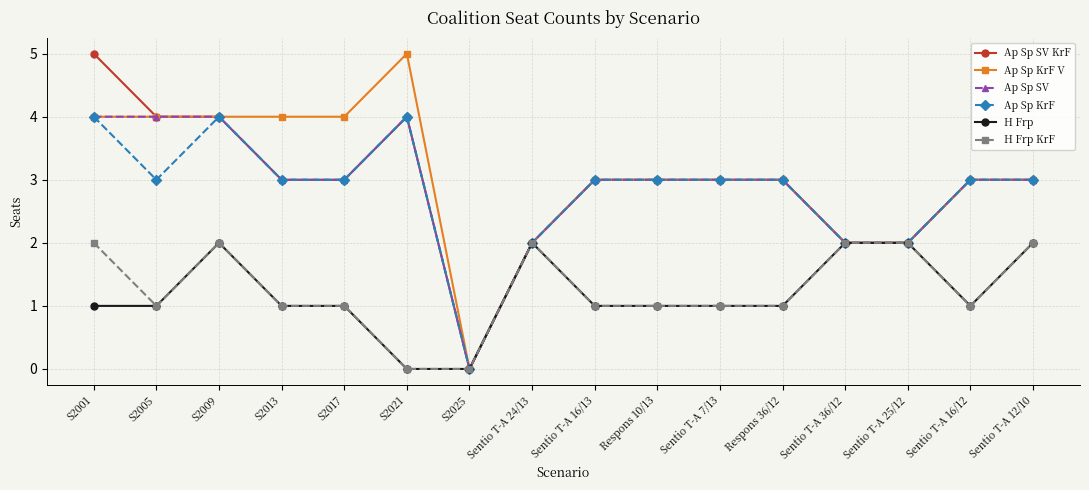

What is the maximum value shown in the chart?

5